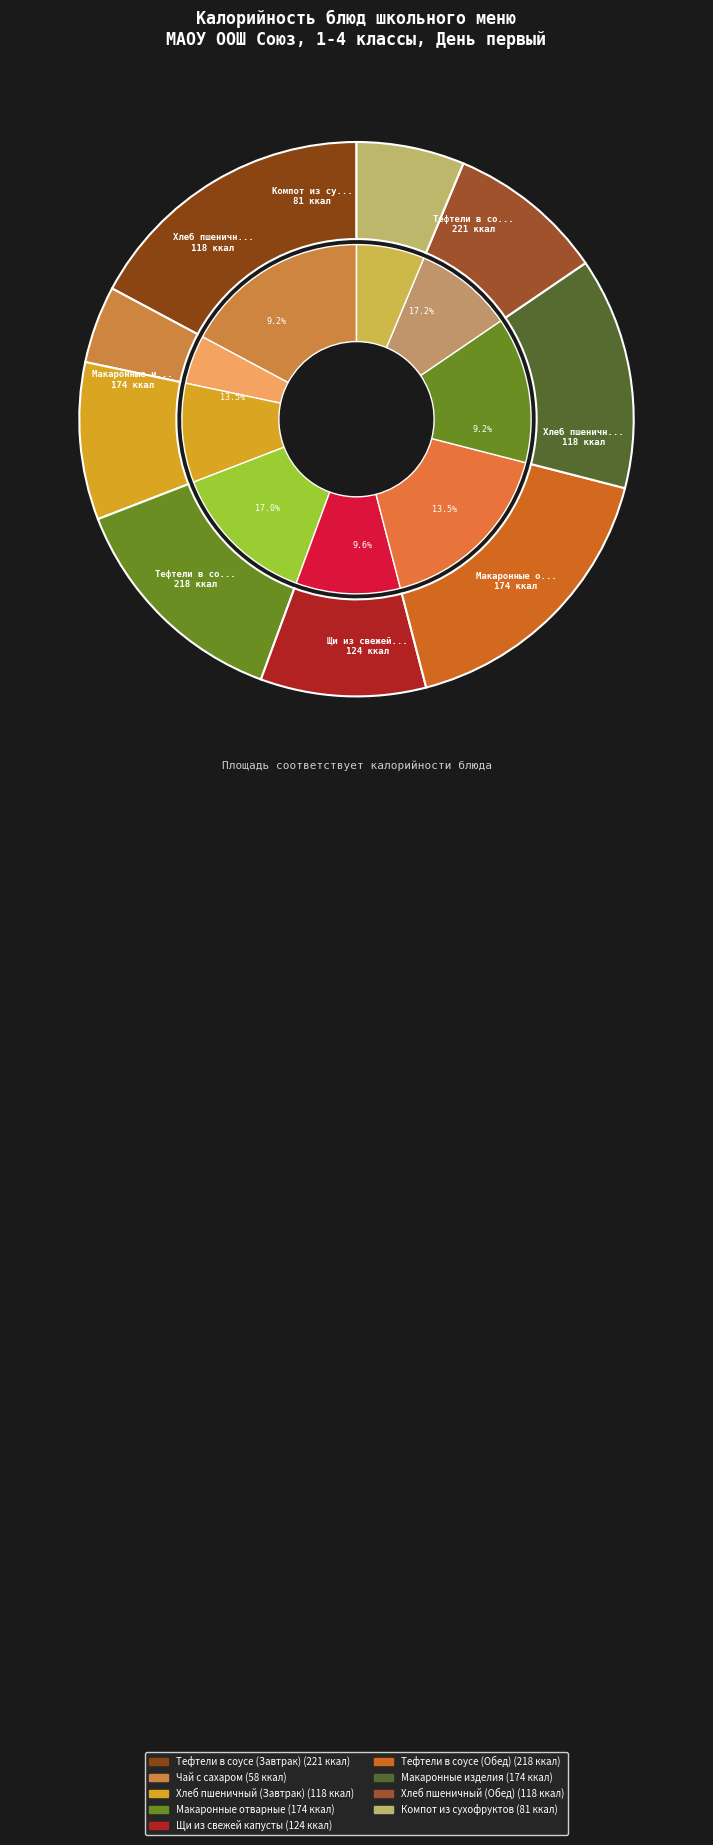

How many segments does this pie chart have?

9